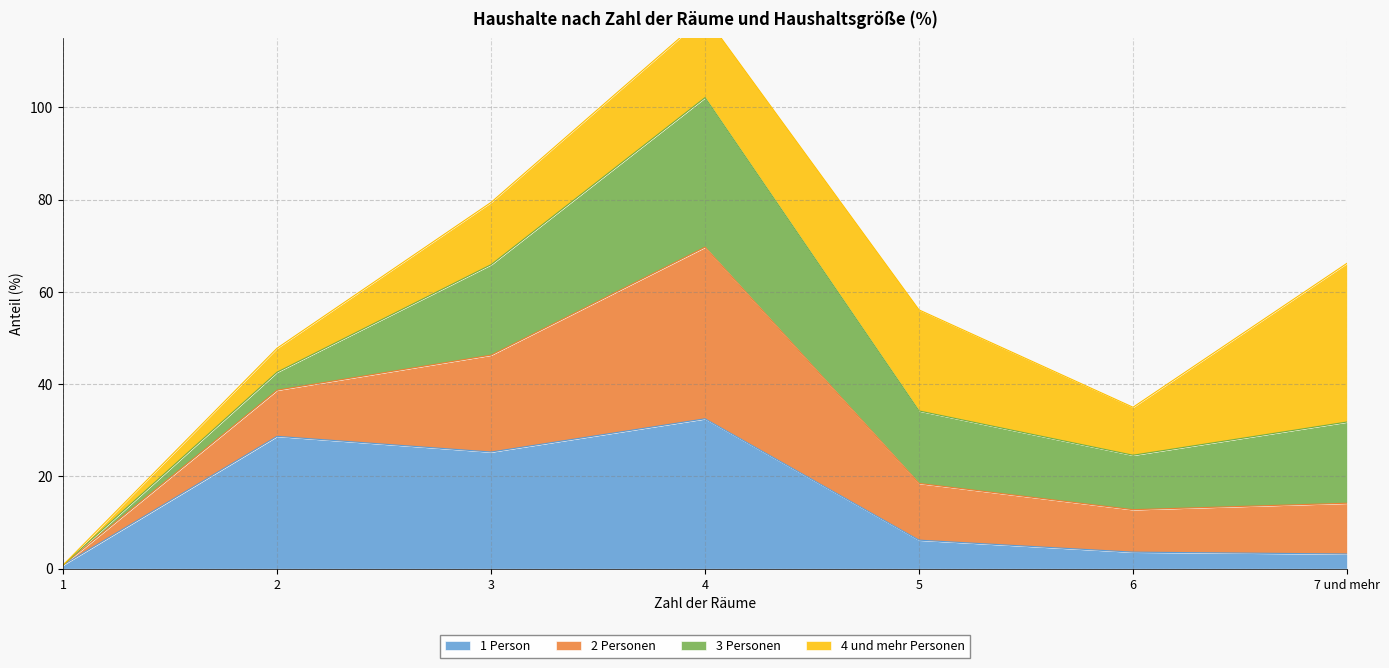

The value of 1 Person at 7 und mehr is 3.2. True or false?

True